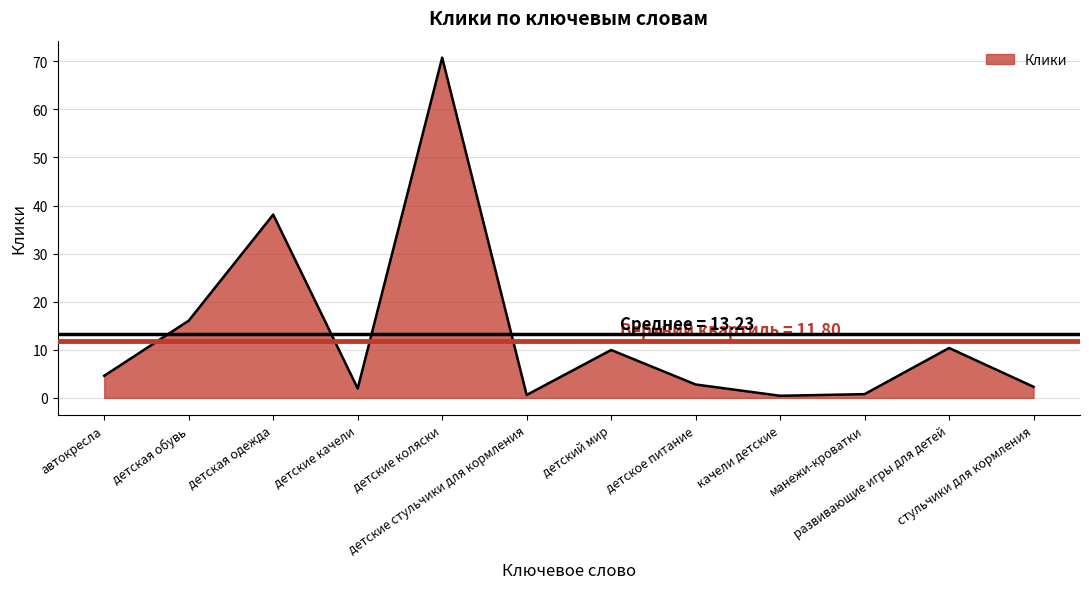

What is the greatest value displayed?

70.8